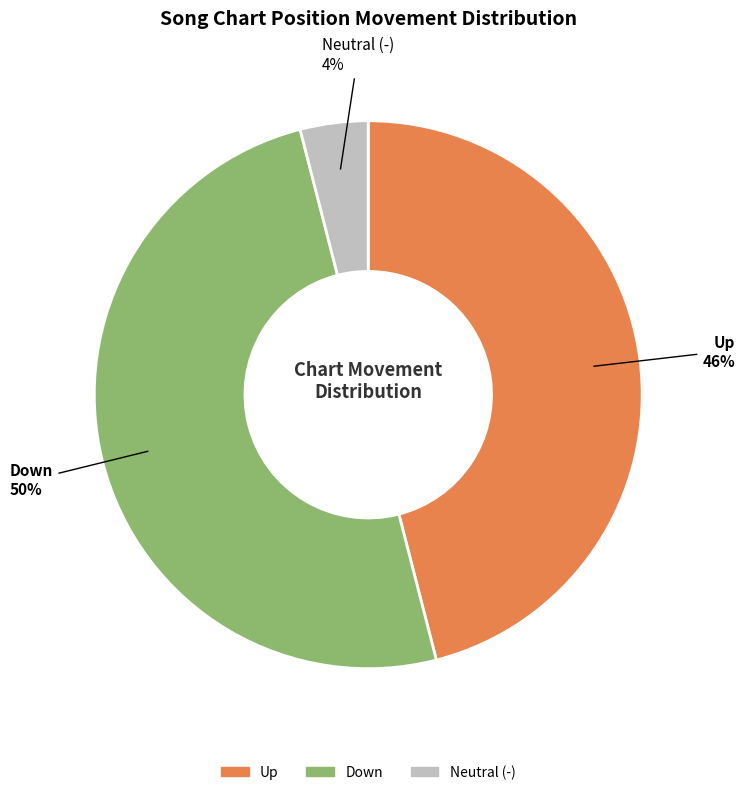

To the nearest percent, what is the difference between the largest and smallest slice percentages?

46%